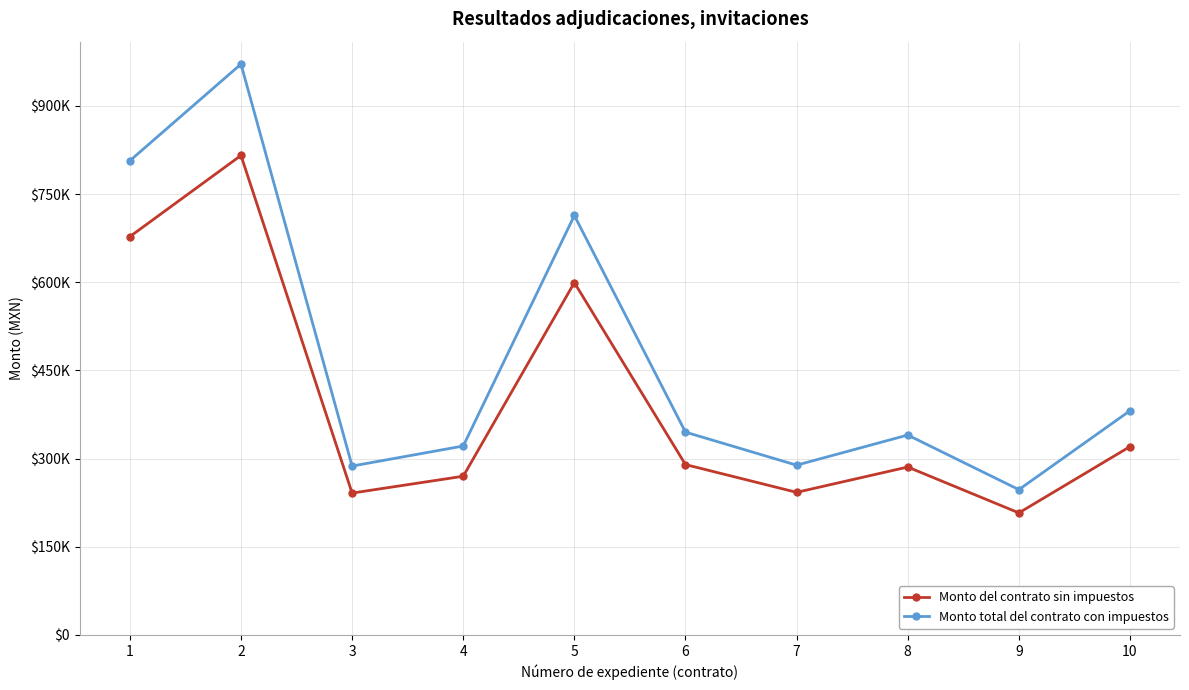

What is the total value across all series at 7?

531567.9